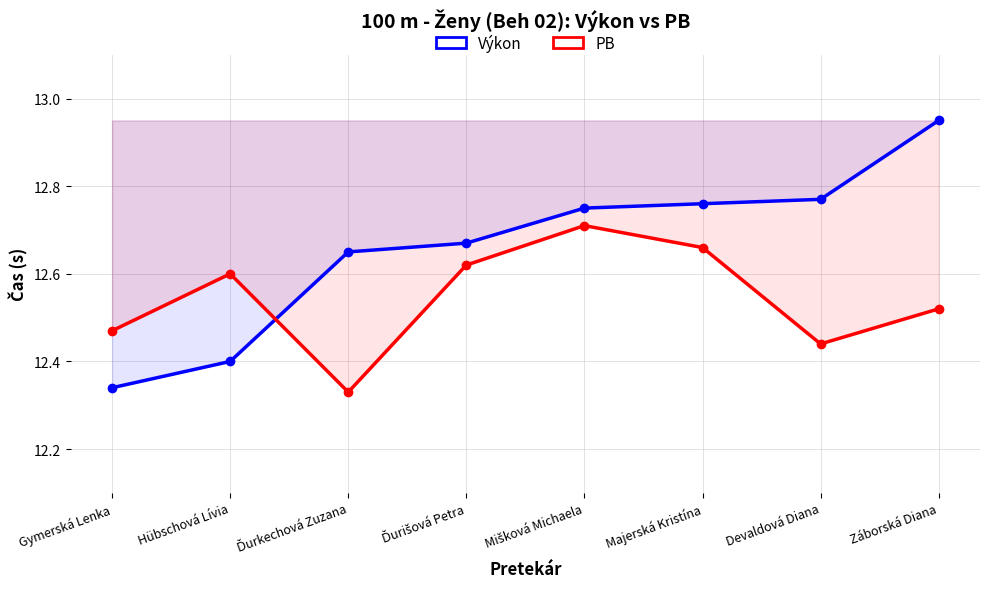

What is the highest value of the PB series?

12.7